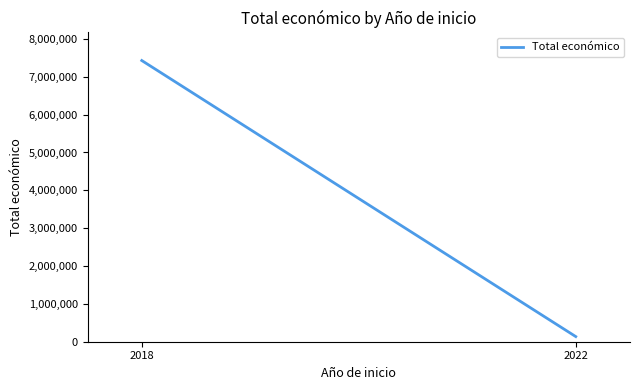

The chart shows a value of 12275570 at 2018. True or false?

False